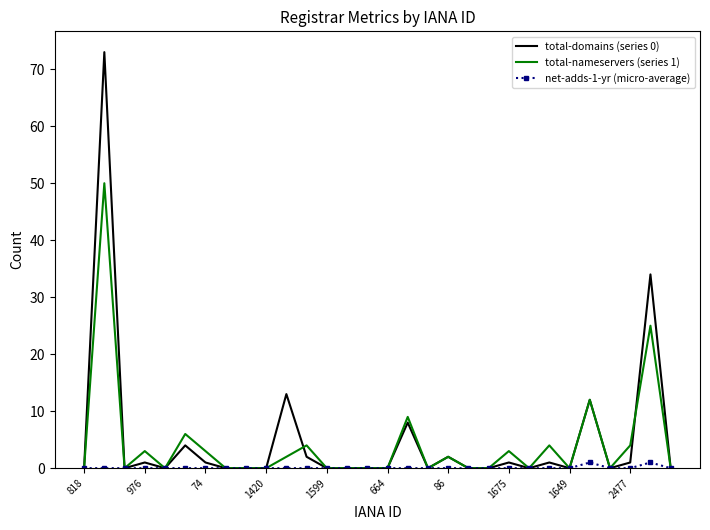

What is the maximum value shown in the chart?

73